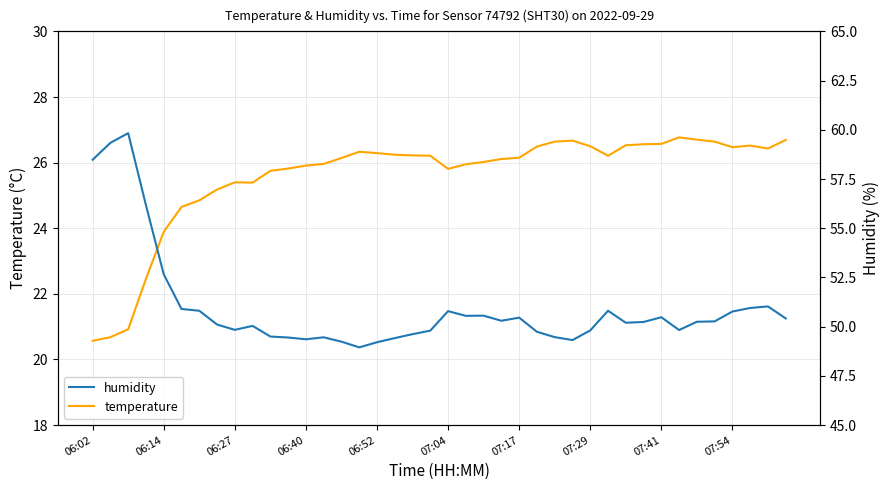

What is the difference between the highest and lowest values at 18?

23.4